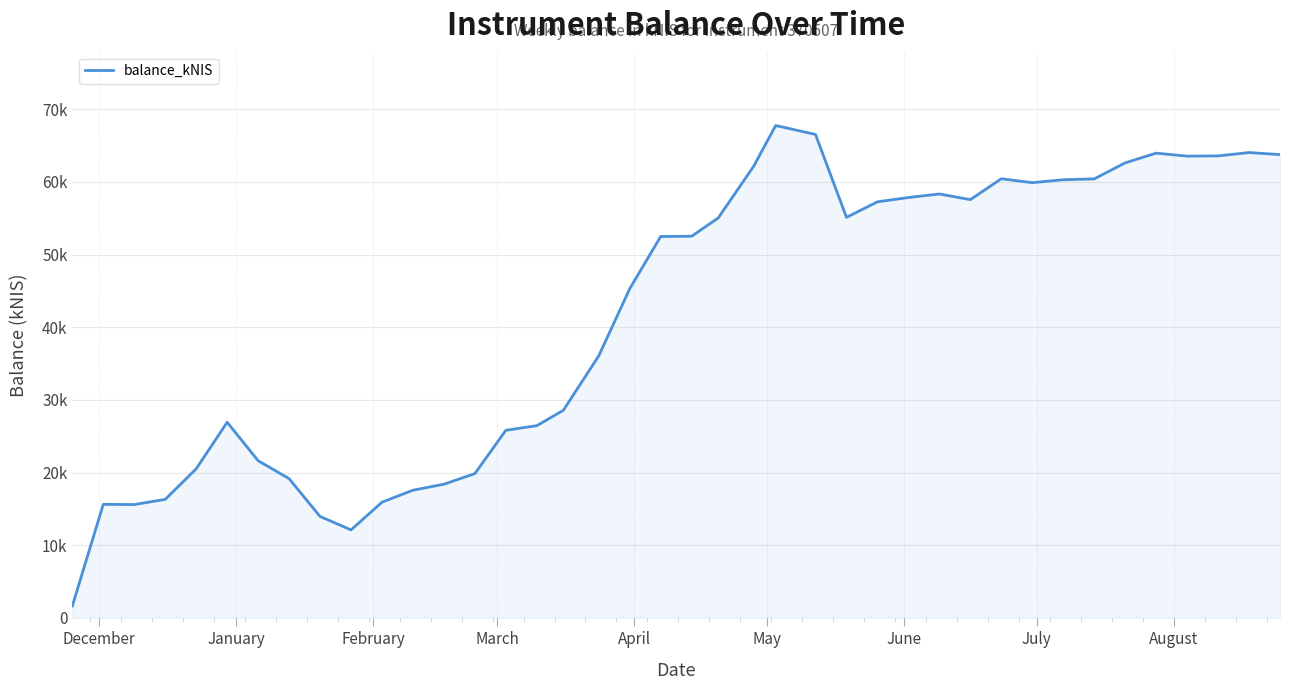

What is the value of the 40th point from the left?

63755.9